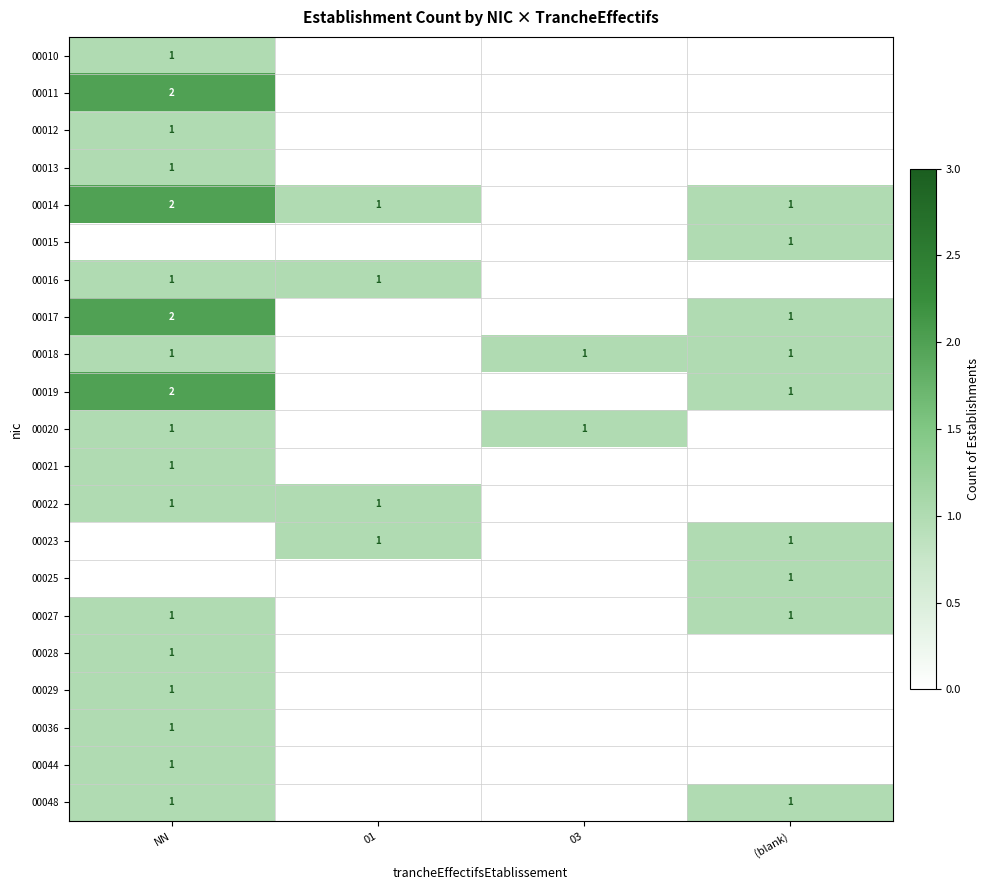

True or false: 00014 has a value of 3 at NN.

False